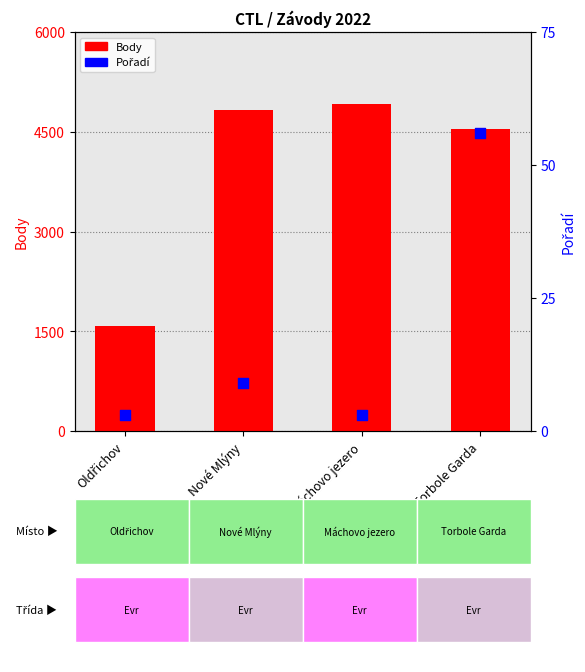

Which series contains the lowest Y value?

Pořadí